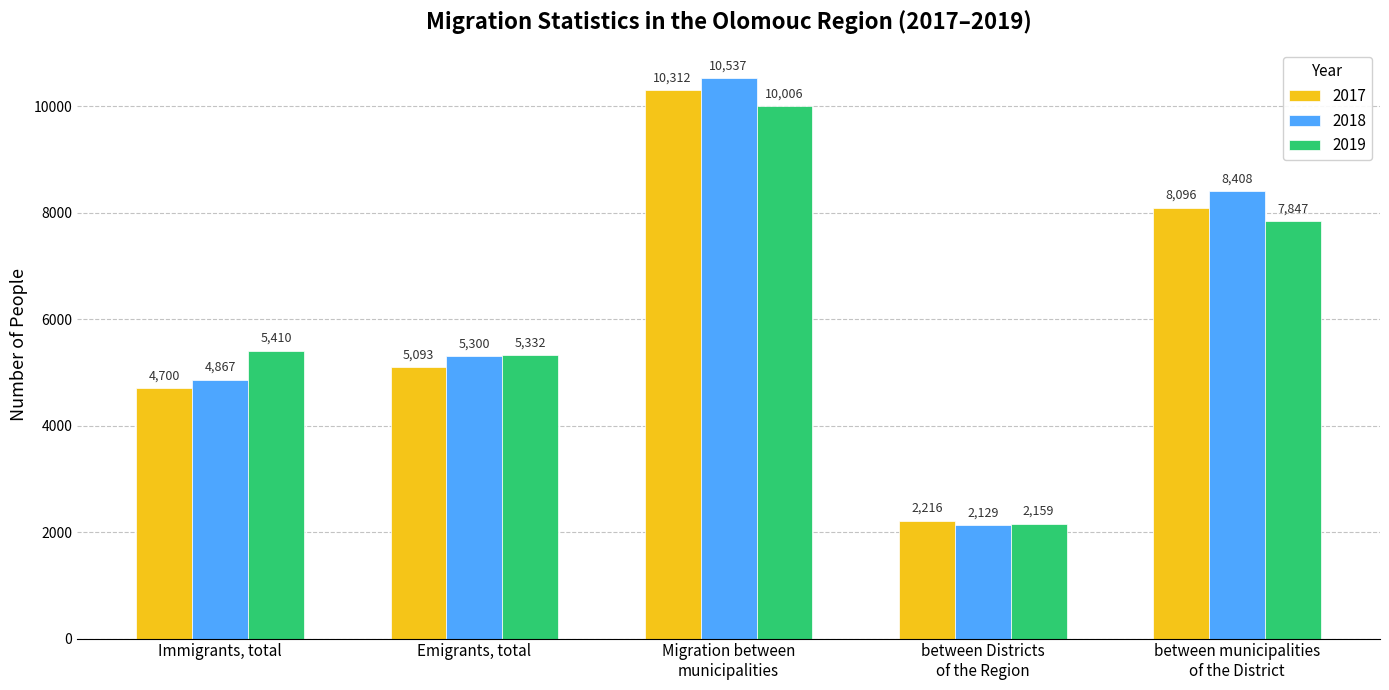

How many distinct data groups are displayed?

3